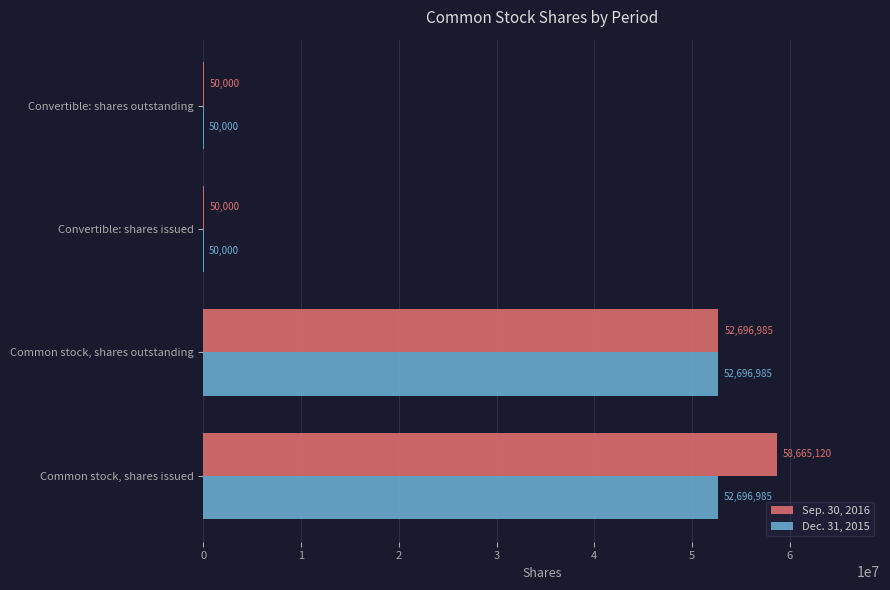

Where is Sep. 30, 2016 nearest to the value 29357560?

Common stock, shares outstanding